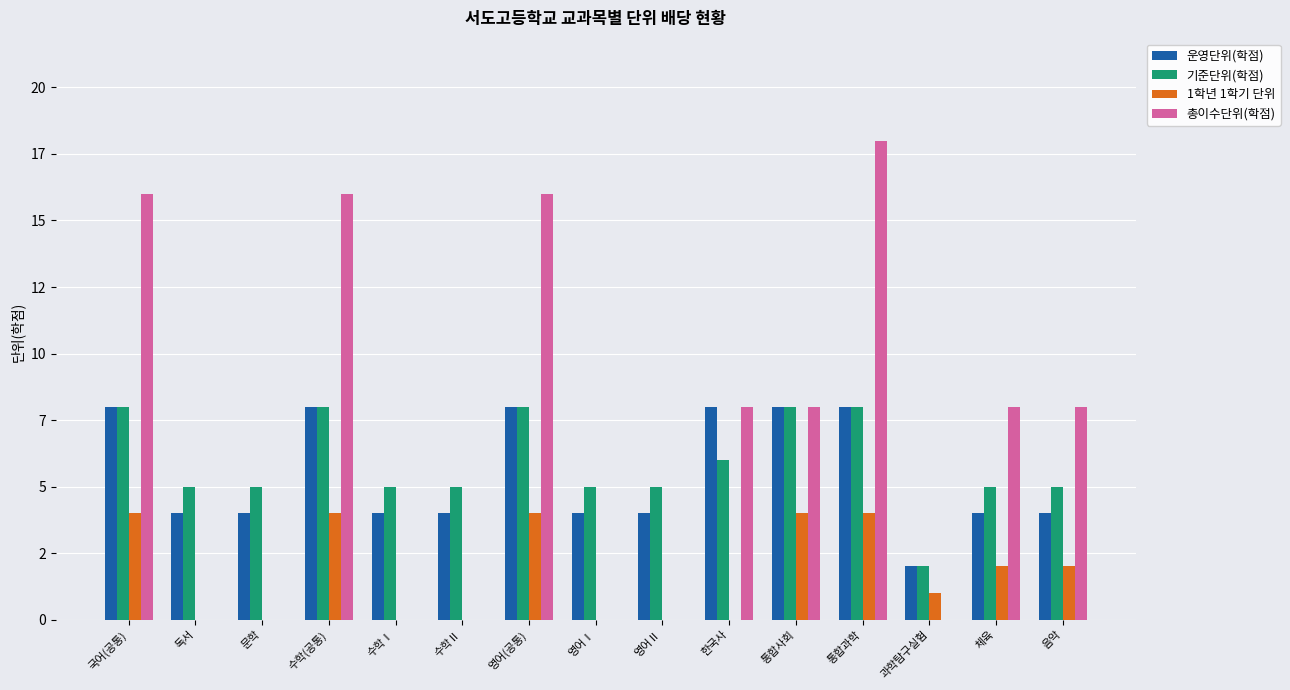

What are all the series names shown in the legend?

운영단위(학점), 기준단위(학점), 1학년 1학기 단위, 총이수단위(학점)